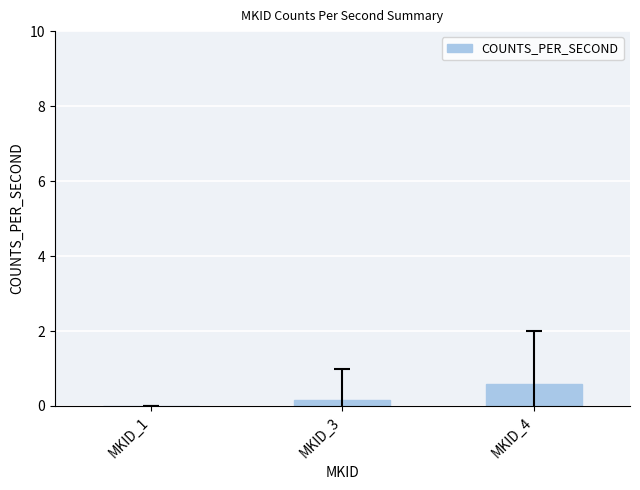

Reading left to right, what are all the values shown in this chart?

MKID_1=0.0	MKID_3=0.2	MKID_4=0.6